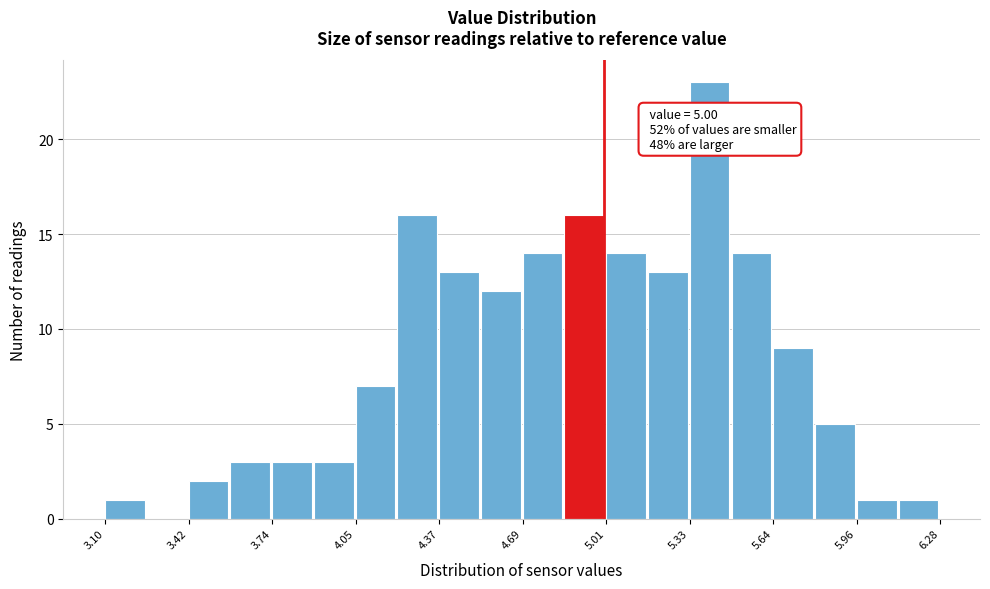

Read against the x-axis, roughly where is the centre of the tallest bar?

5.40